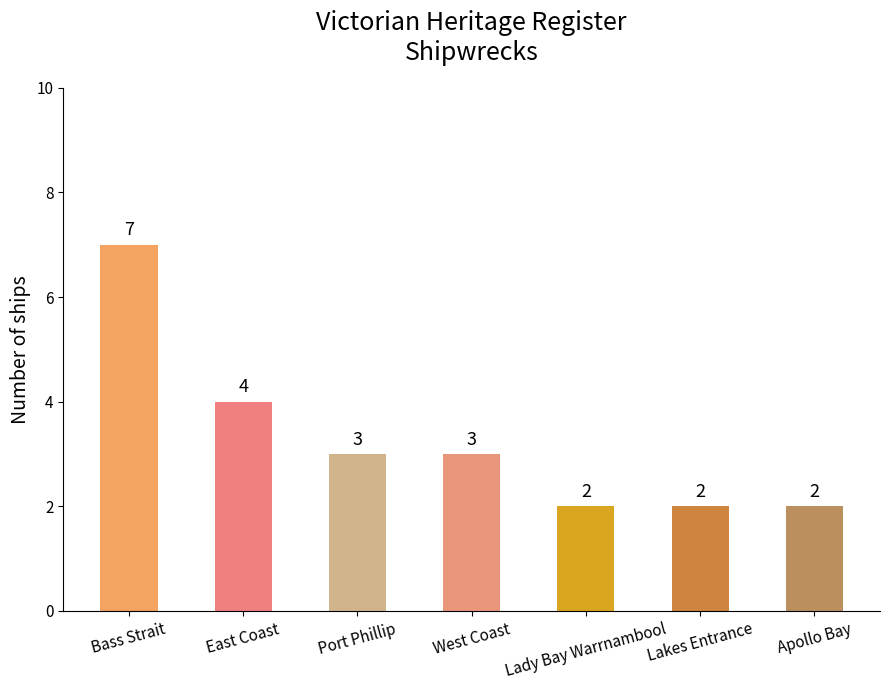

How many bars are there in total?

7